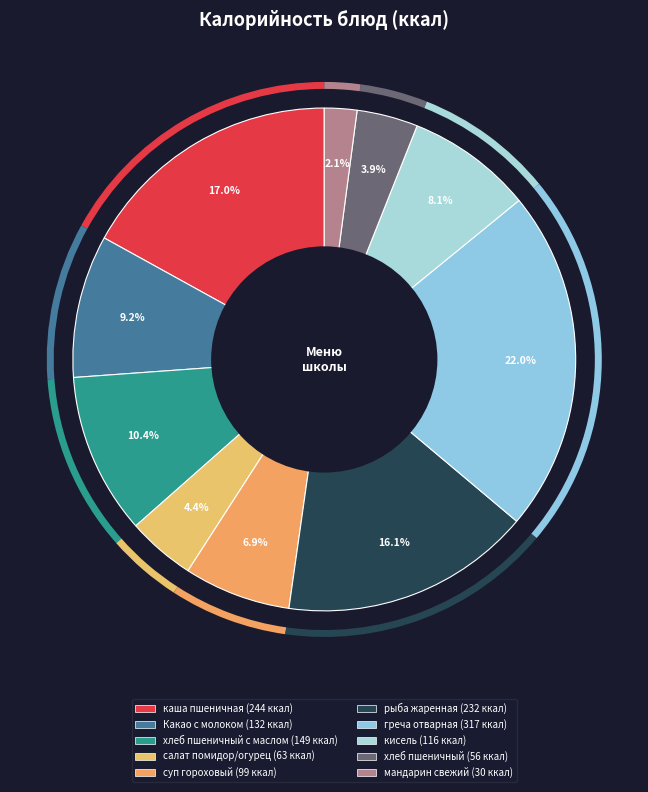

Count the number of slices in the pie.

10